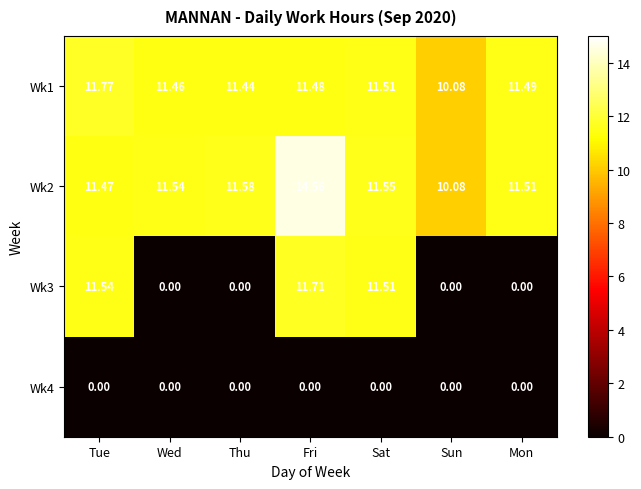

What is the total value across all series at Thu?

23.0